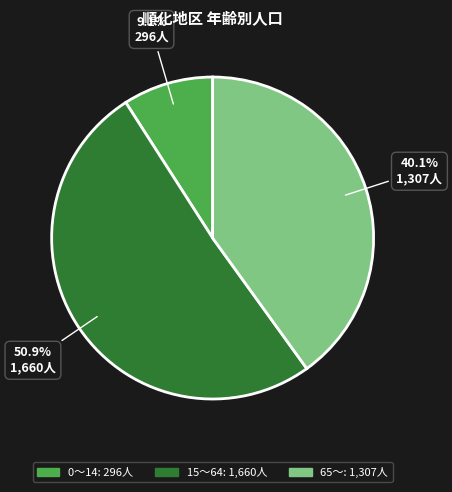

The 0～14 slice represents 3% of the pie. True or false?

False